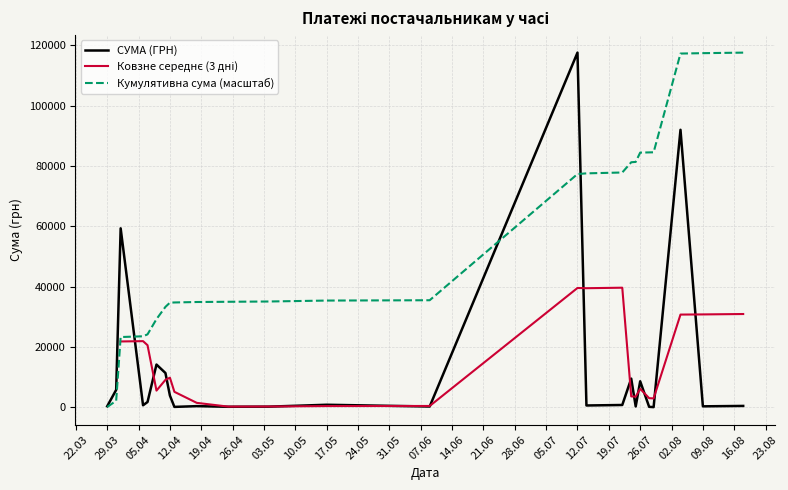

Which has a higher value, 09.04.2016 or 18.04.2016?

09.04.2016